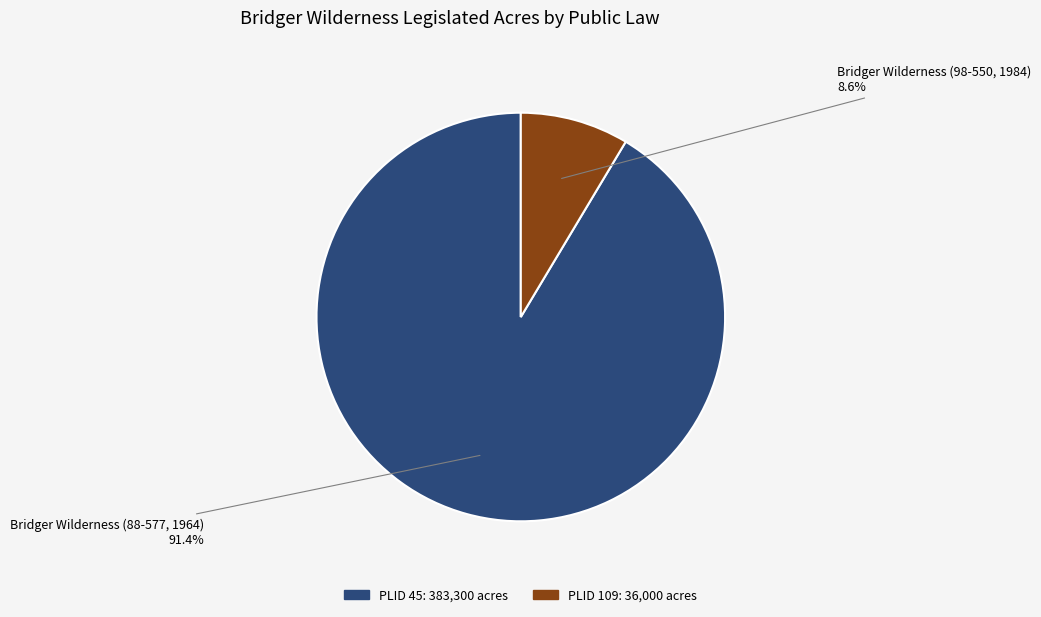

Does any single category account for the majority?

Yes